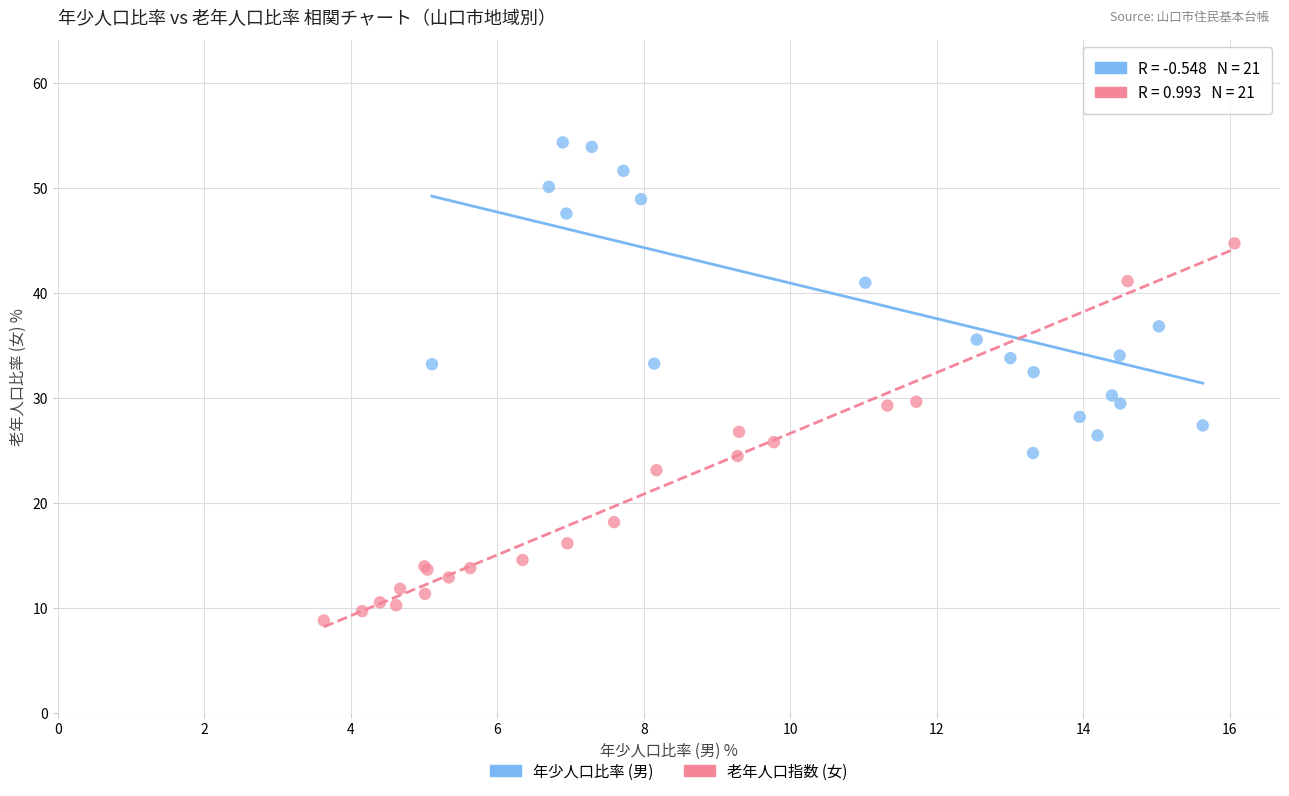

Which series contains the highest Y value?

年少人口比率 (男)